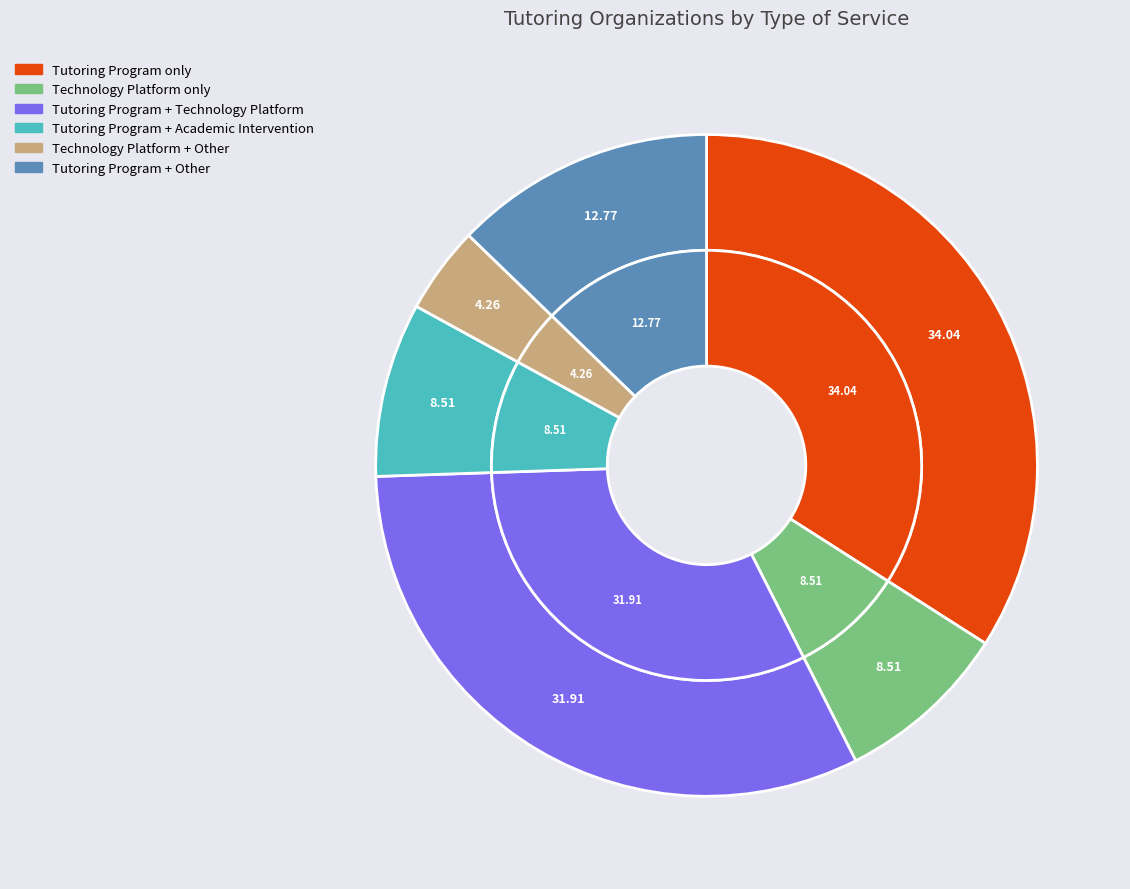

Count the number of slices in the pie.

6